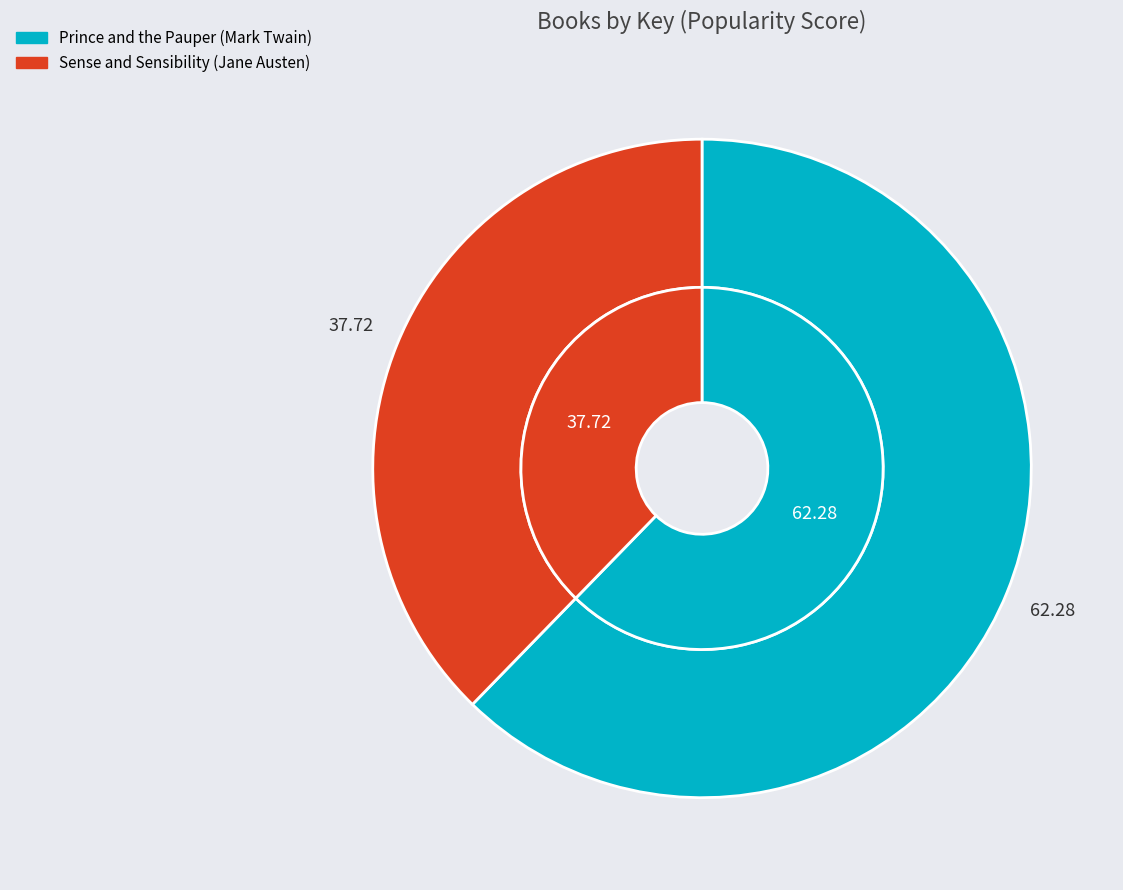

True or false: Prince and the Pauper (Mark Twain) accounts for 50% of the total.

False